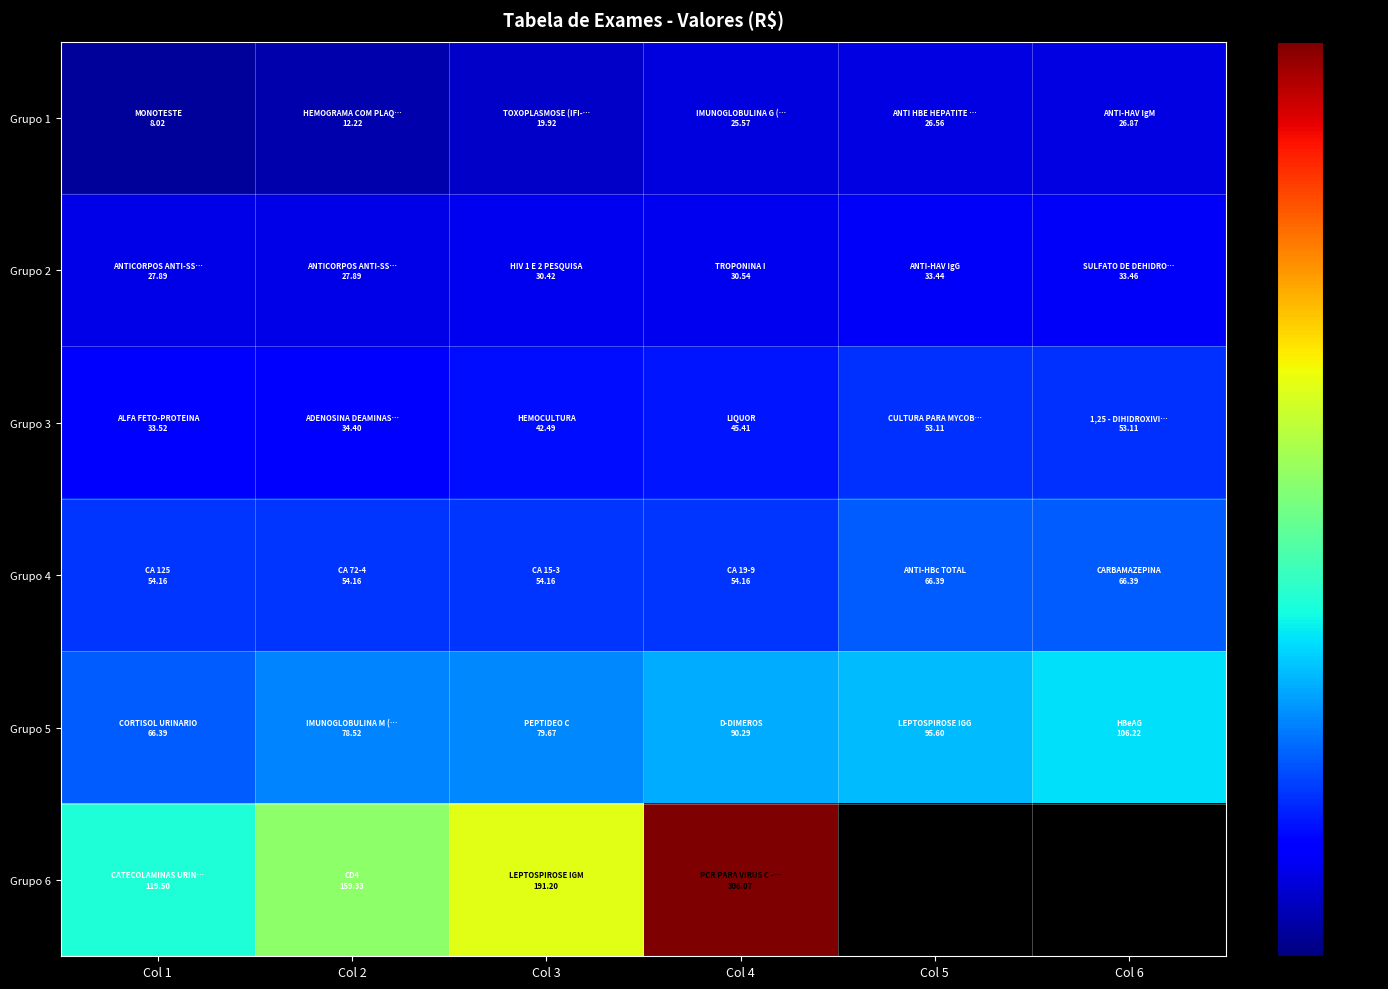

The value of Grupo 6 at Col 2 is 234.4. True or false?

False